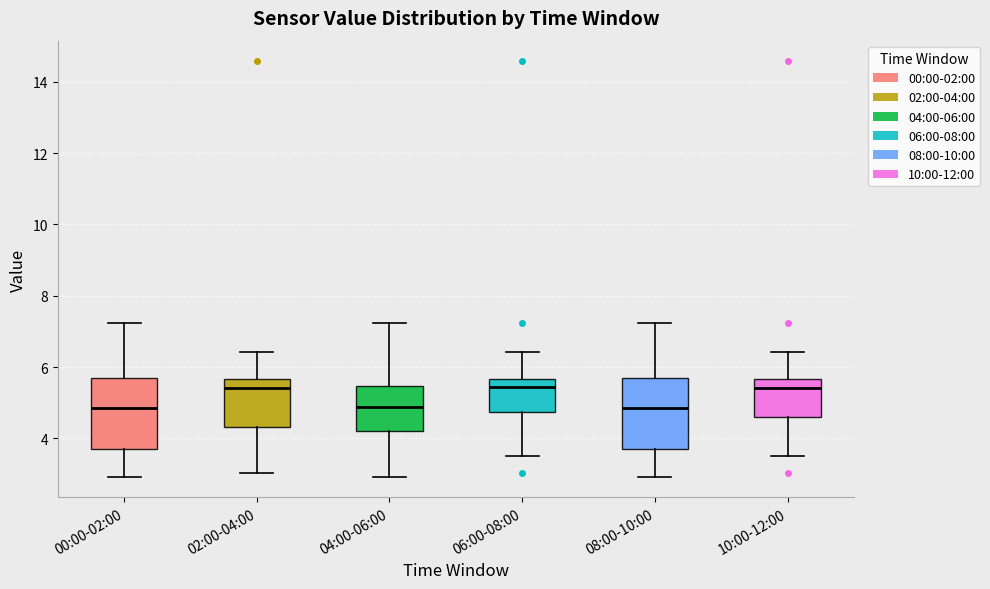

Where does the lower whisker of the box for 04:00-06:00 end on the y-axis? The values are not printed on the chart, so give them approximately, as read against the axis.

3.0